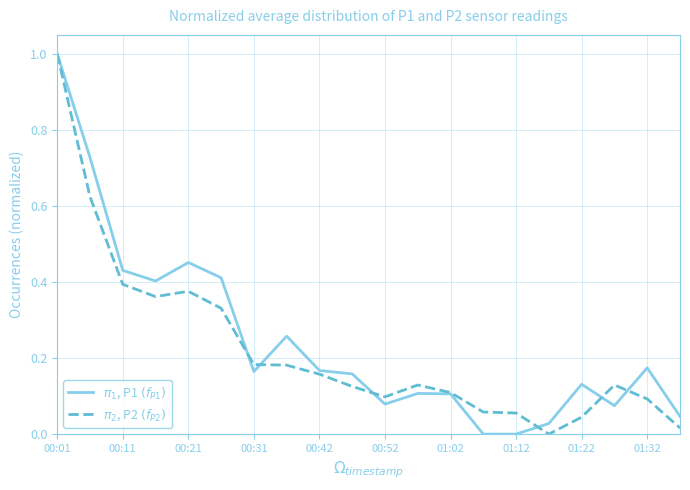

What is the greatest value displayed?

1.0